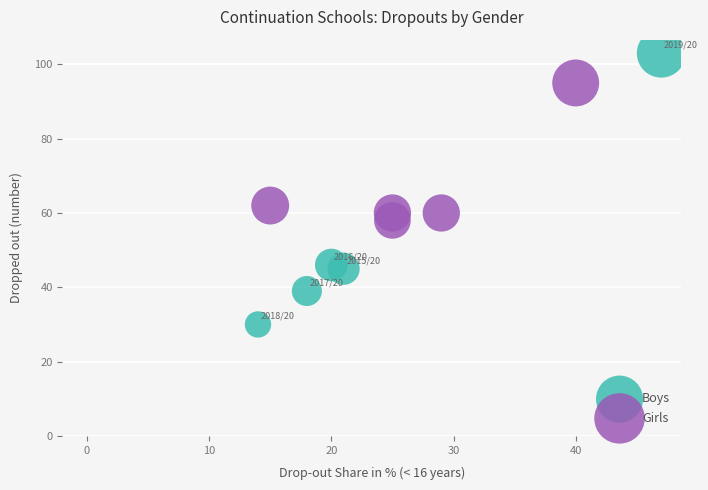

Which series reaches the maximum Y coordinate?

Boys